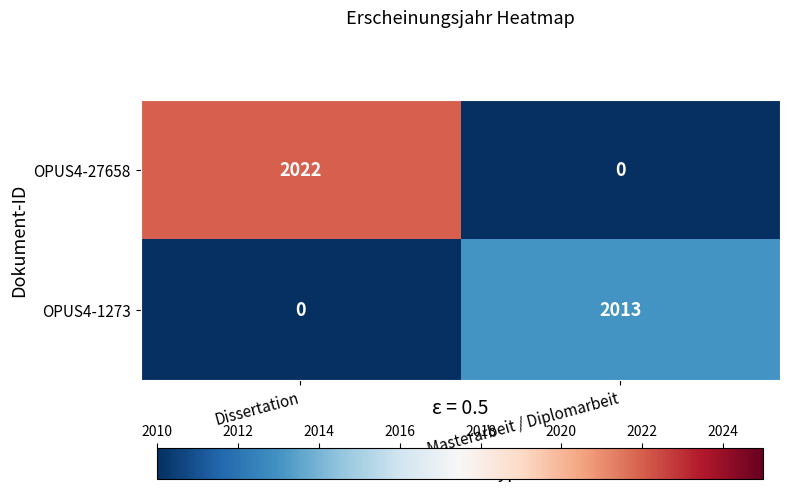

Which series has the largest range (max minus min)?

OPUS4-27658